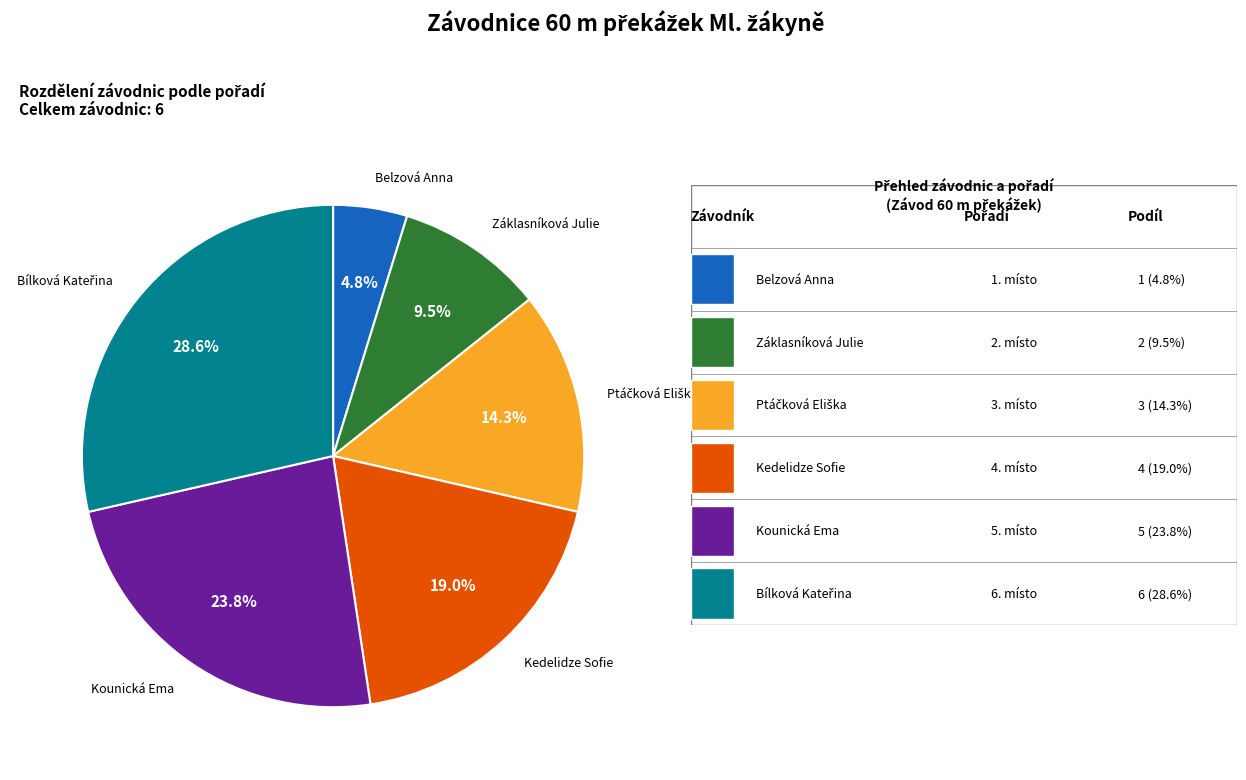

Is there a majority slice in this chart?

No